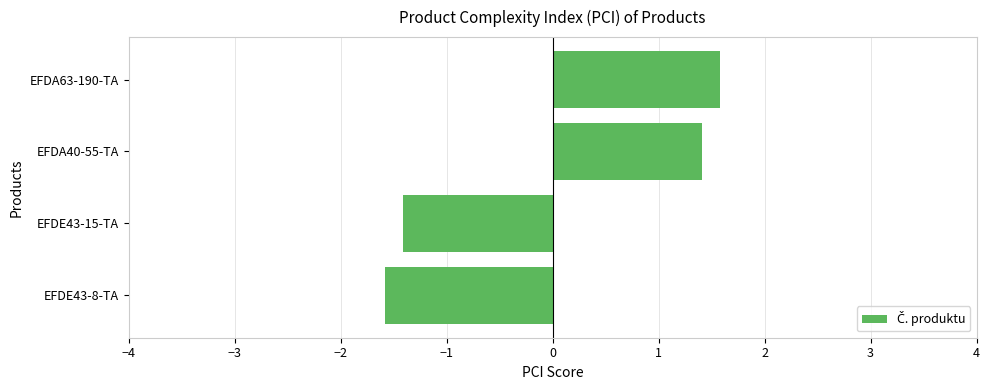

Rank the categories by value from highest to lowest.

EFDA63-190-TA, EFDA40-55-TA, EFDE43-15-TA, EFDE43-8-TA